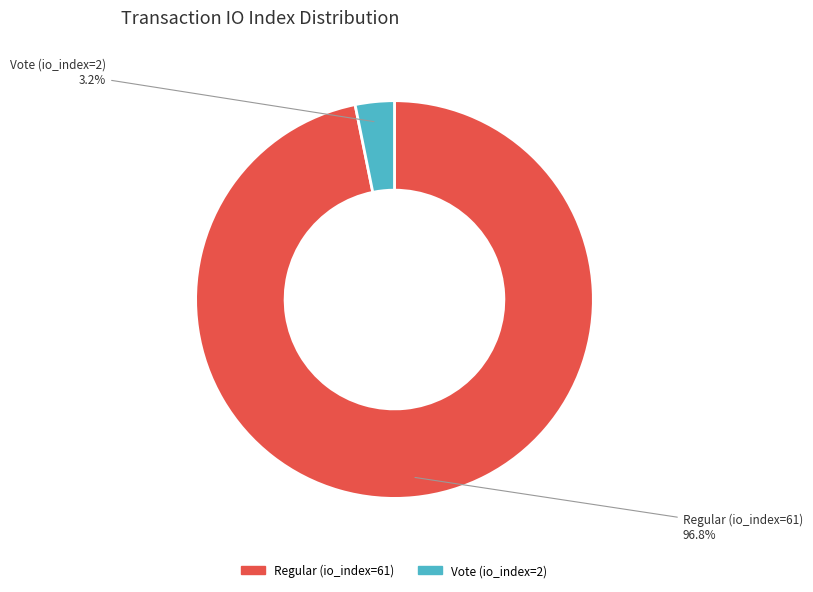

What is the majority slice?

Regular (io_index=61)